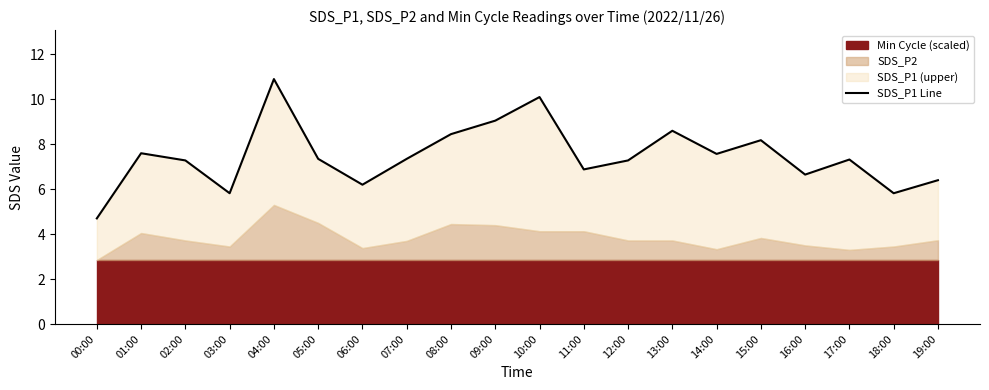

Where is the first local maximum?

01:00